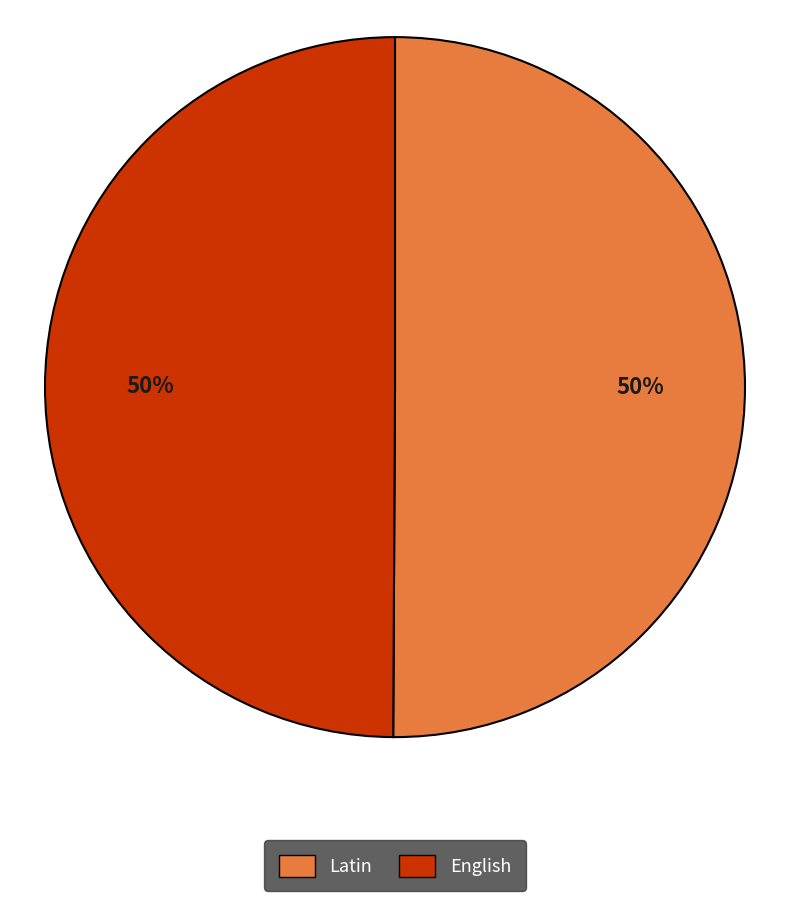

Approximately how many times larger is the value at English compared to Latin?

1.0